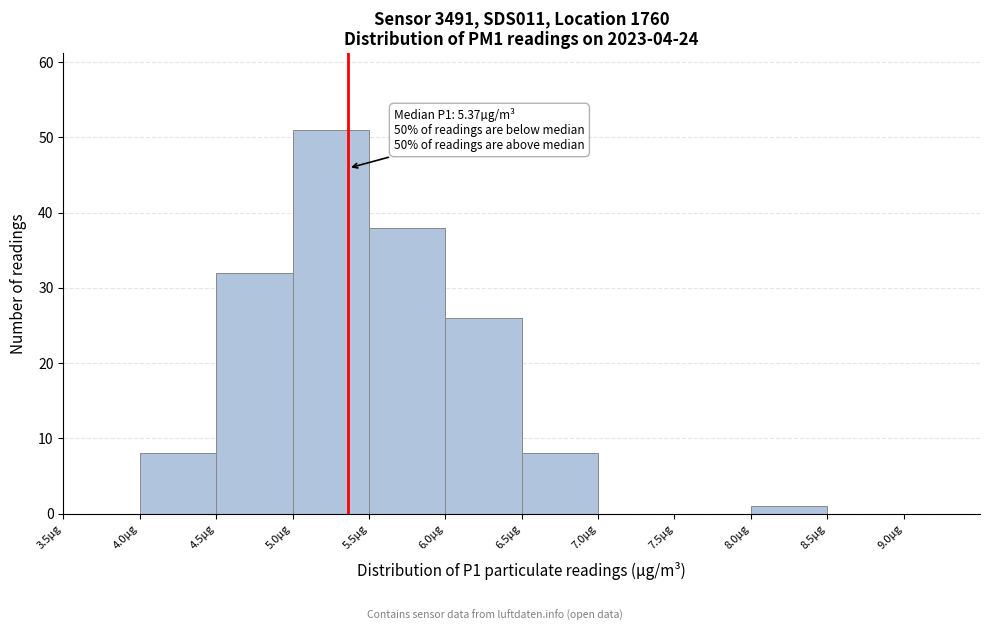

Over which range of the x-axis is the bar tallest?

5.0 to 5.5